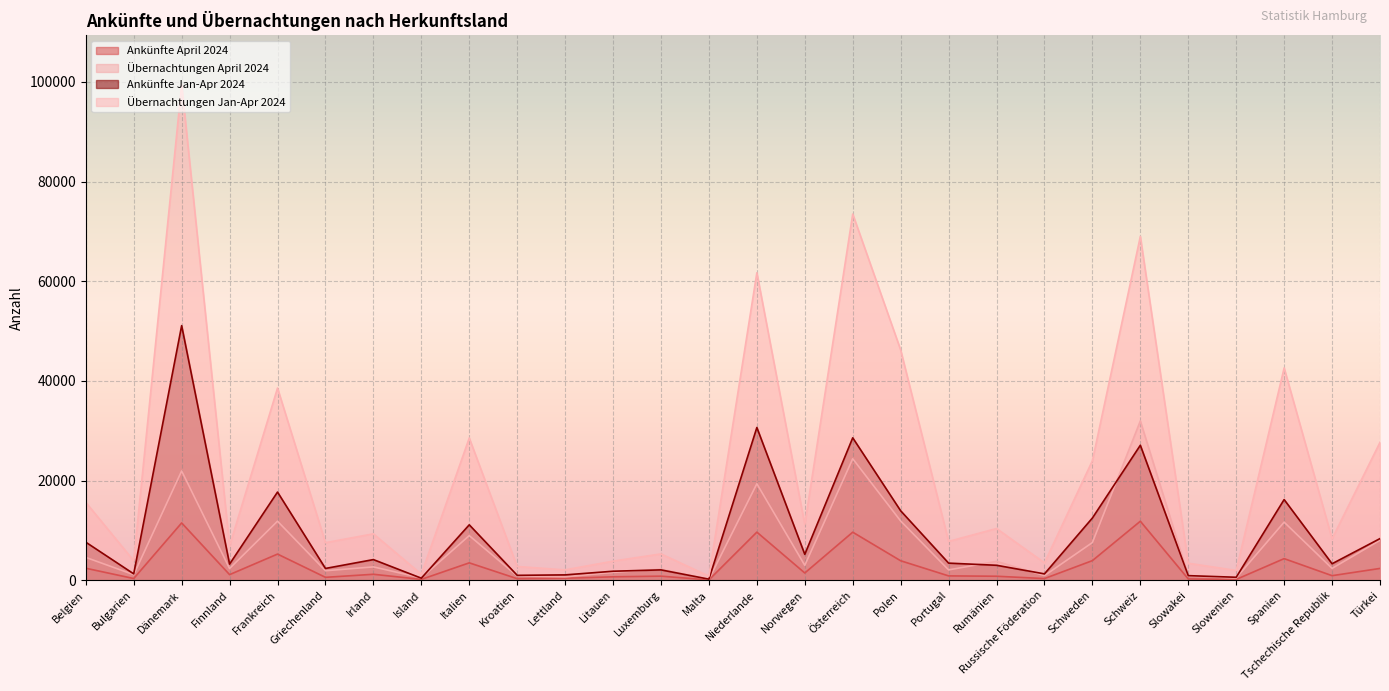

What is the sum of the Übernachtungen April 2024 values at Litauen and Frankreich?

13388